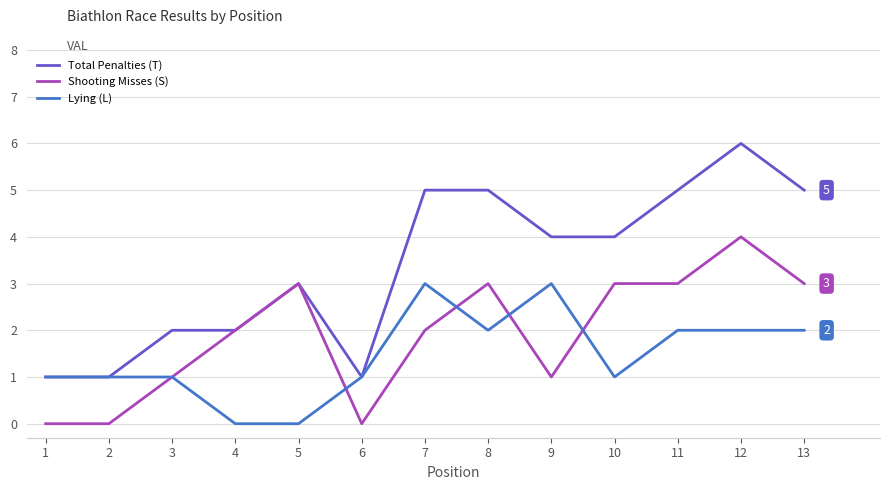

What is the difference between the maximum and minimum values in the Total Penalties (T) series?

5